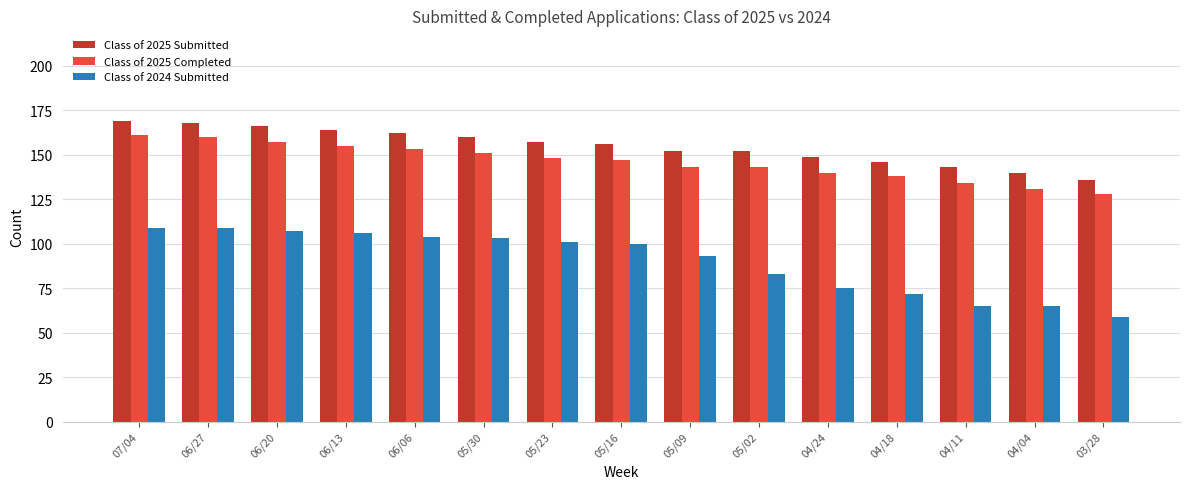

Reading left to right, transcribe all the data shown in this chart.

Class of 2025 Submitted: 07/04=169	06/27=168	06/20=166	06/13=164	06/06=162	05/30=160	05/23=157	05/16=156	05/09=152	05/02=152	04/24=149	04/18=146	04/11=143	04/04=140	03/28=136
Class of 2025 Completed: 07/04=161	06/27=160	06/20=157	06/13=155	06/06=153	05/30=151	05/23=148	05/16=147	05/09=143	05/02=143	04/24=140	04/18=138	04/11=134	04/04=131	03/28=128
Class of 2024 Submitted: 07/04=109	06/27=109	06/20=107	06/13=106	06/06=104	05/30=103	05/23=101	05/16=100	05/09=93	05/02=83	04/24=75	04/18=72	04/11=65	04/04=65	03/28=59